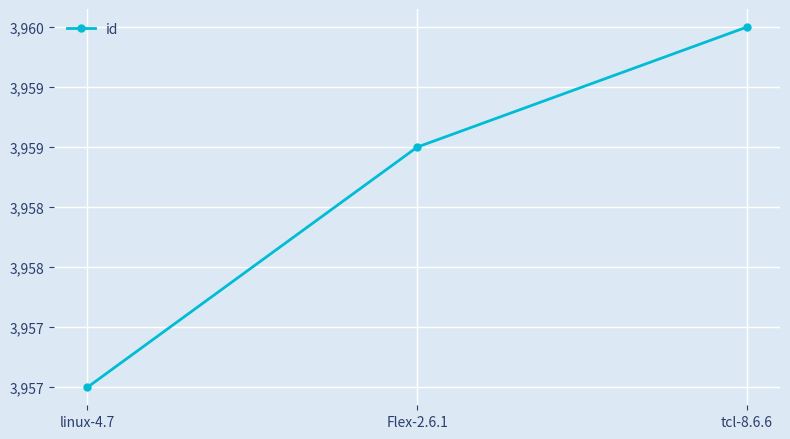

List the labels in order of value, smallest first.

linux-4.7, Flex-2.6.1, tcl-8.6.6